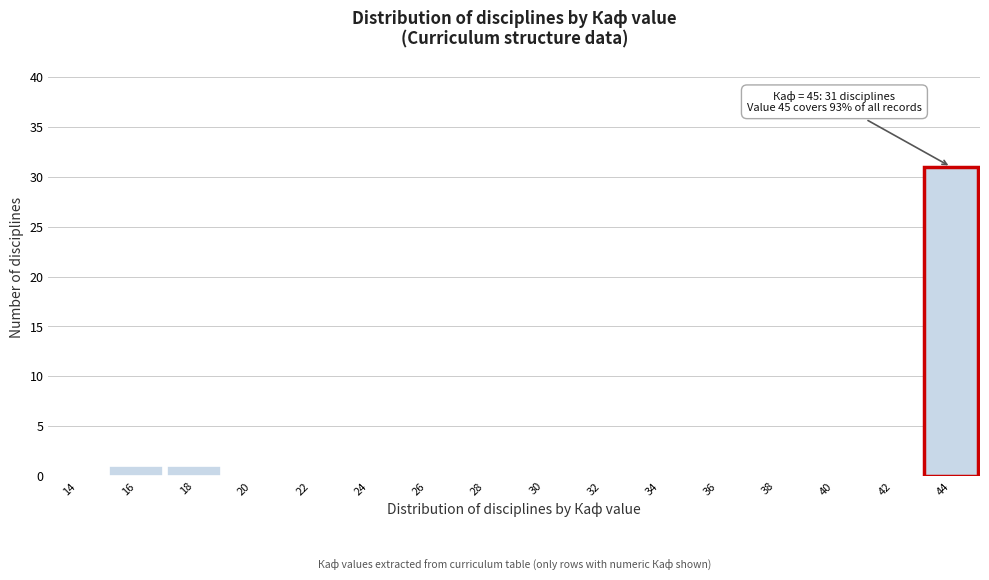

Reading right to left, transcribe all the data shown in this chart.

44=31	42=0	40=0	38=0	36=0	34=0	32=0	30=0	28=0	26=0	24=0	22=0	20=0	18=1	16=1	14=0